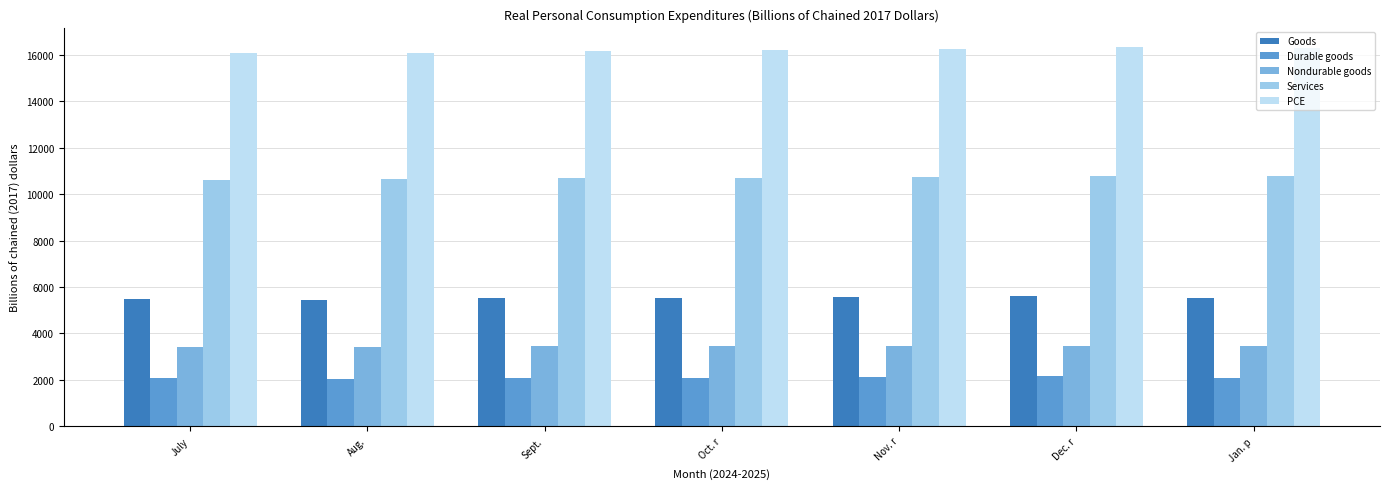

What is the maximum value shown in the chart?

16361.2